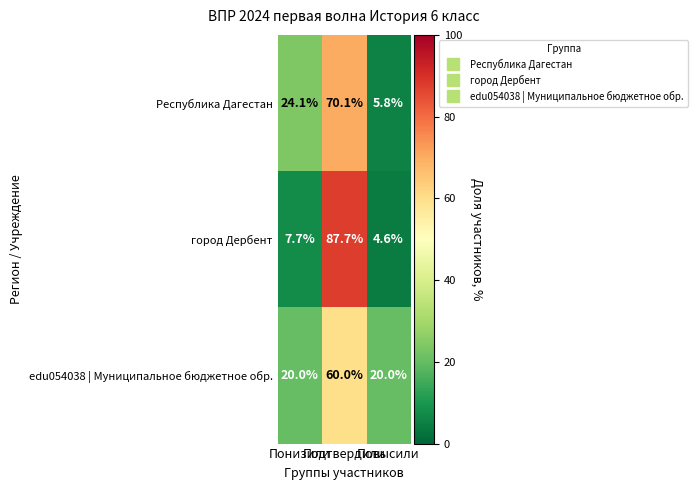

List the series in order of their peak value, highest first.

город Дербент, Республика Дагестан, edu054038 | Муниципальное бюджетное обр.